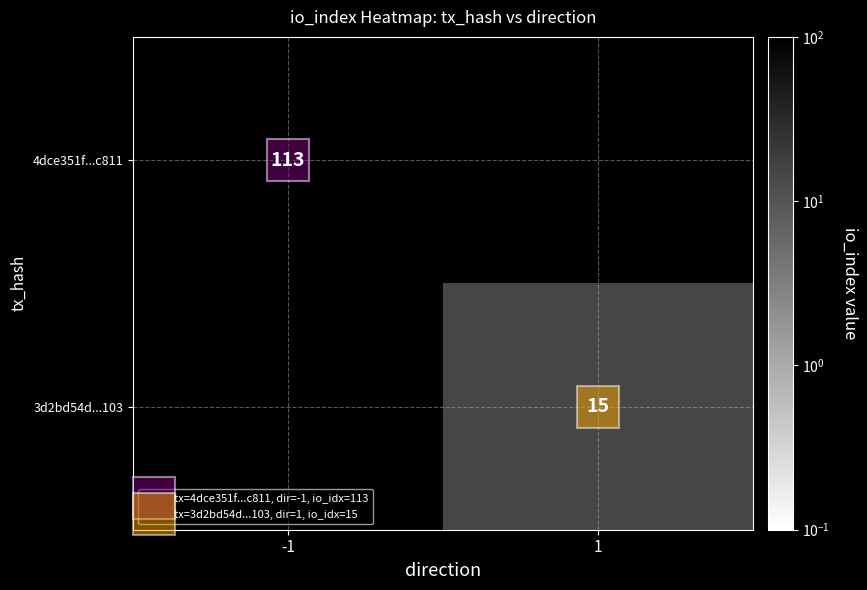

Which series has the largest range (max minus min)?

4dce351f...c811